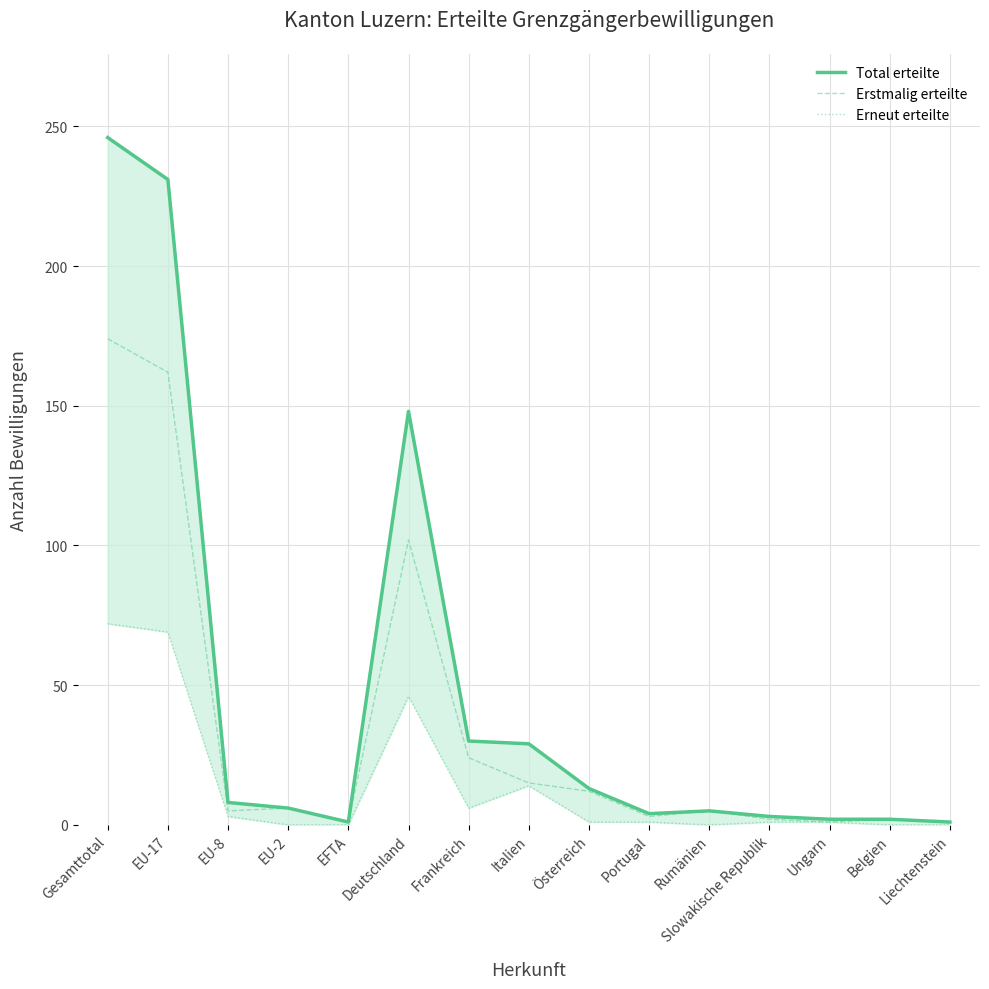

At Frankreich, list the series in order from largest to smallest.

Total erteilte, Erstmalig erteilte, Erneut erteilte